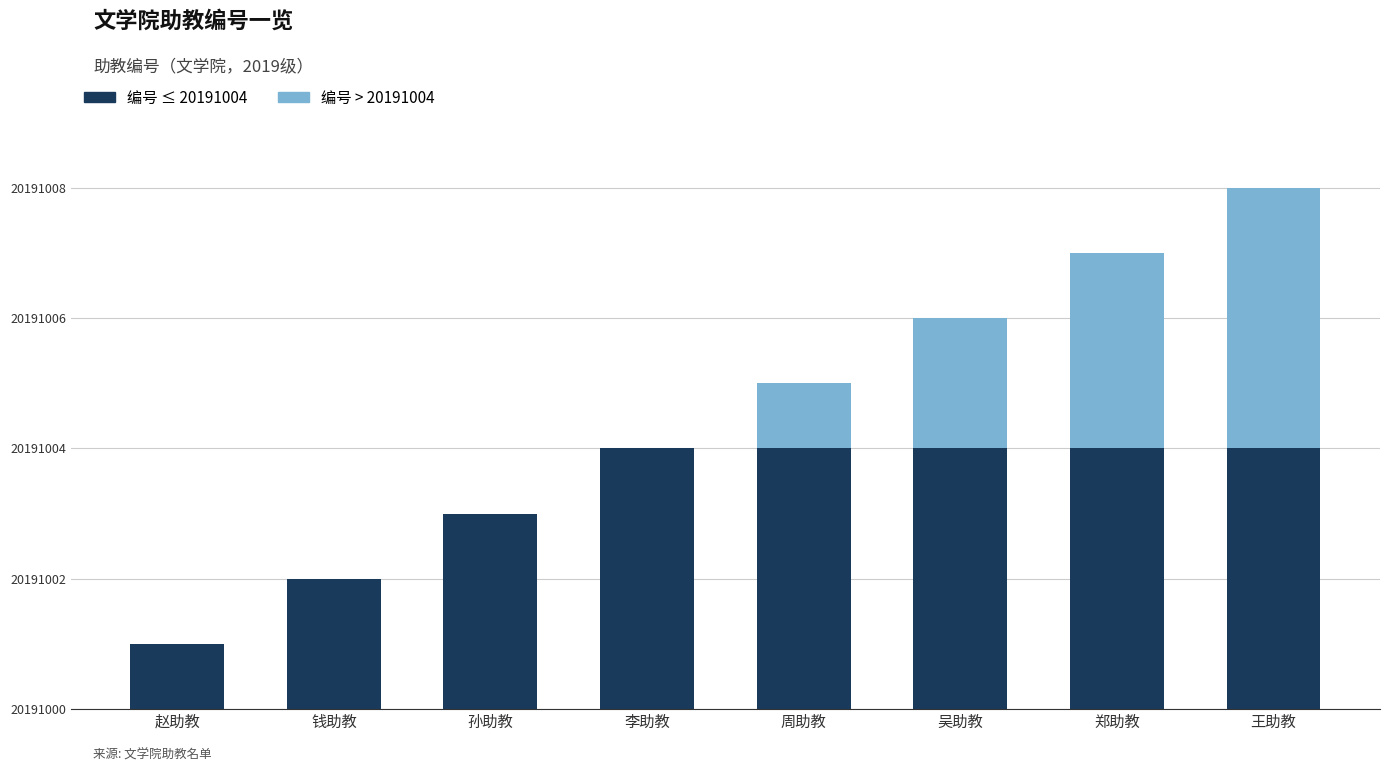

Which series has the largest total across all categories?

编号 ≤ 20191004